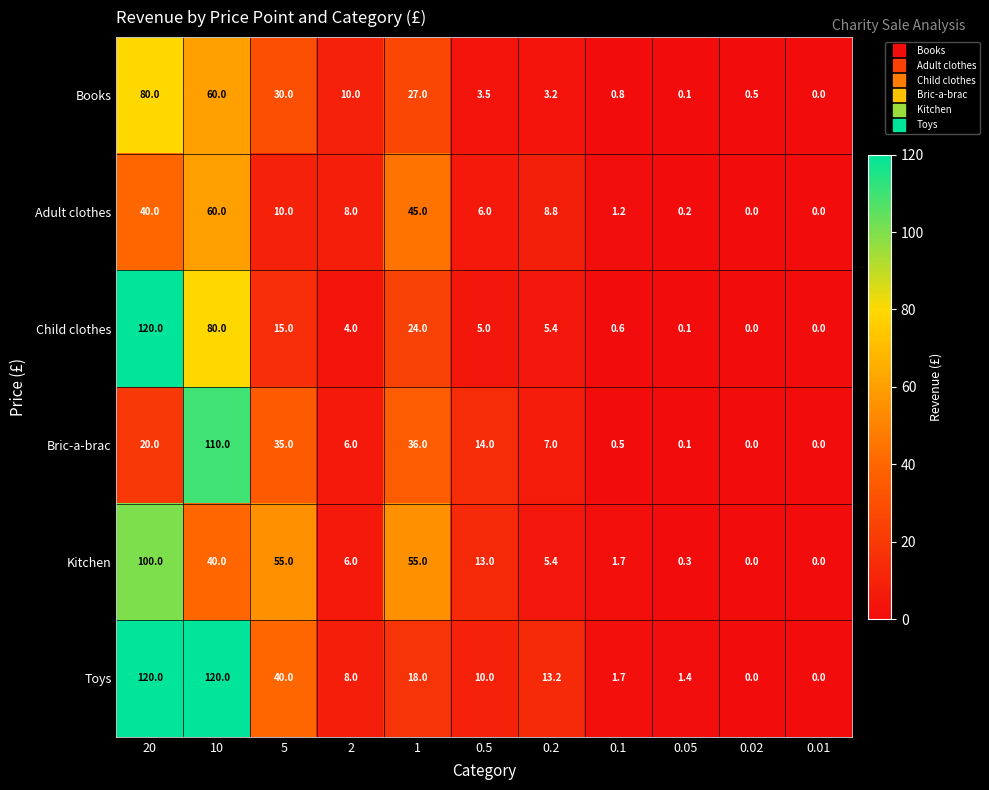

Count the number of categories in the chart.

11